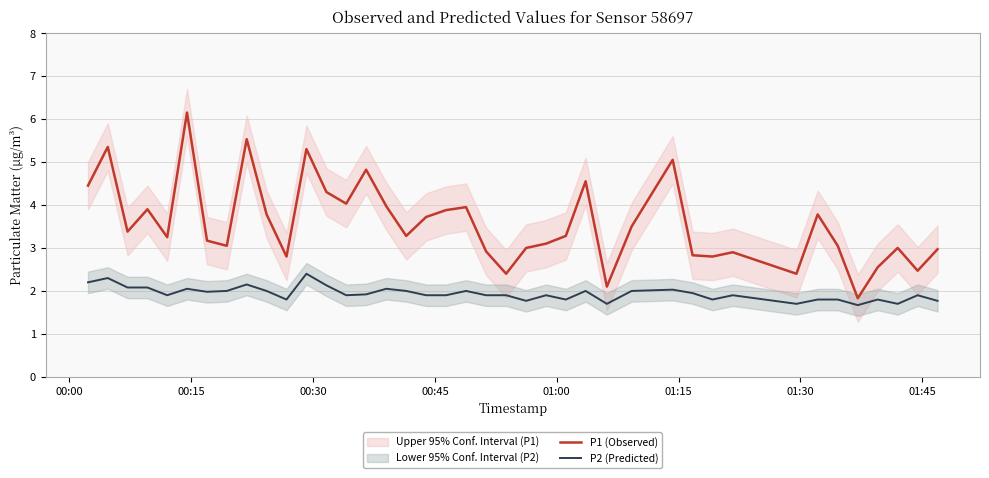

True or false: P1 (Observed) and P2 (Predicted) cross at least once.

False